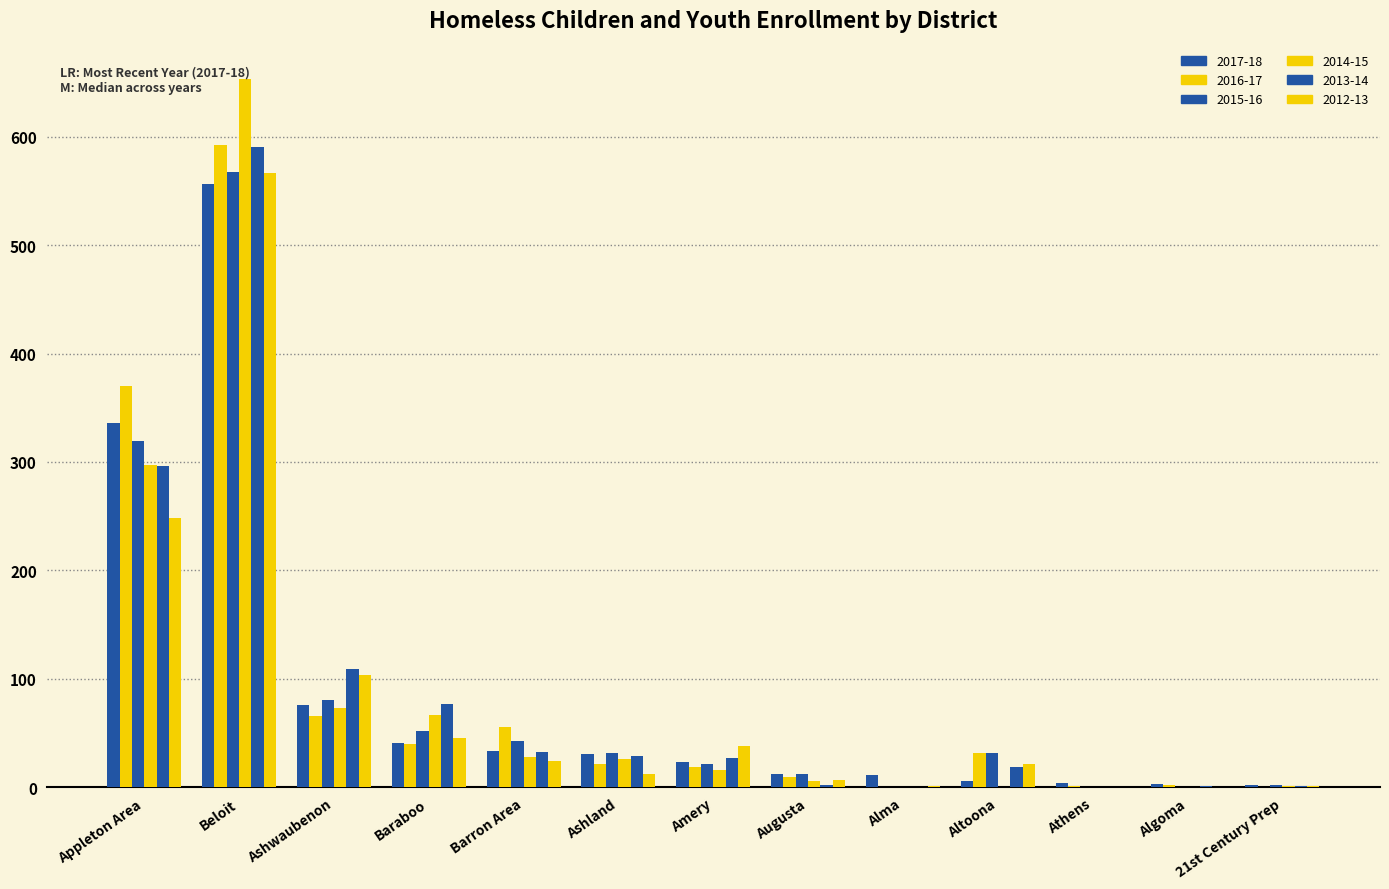

Does the chart contain stacked bars?

No